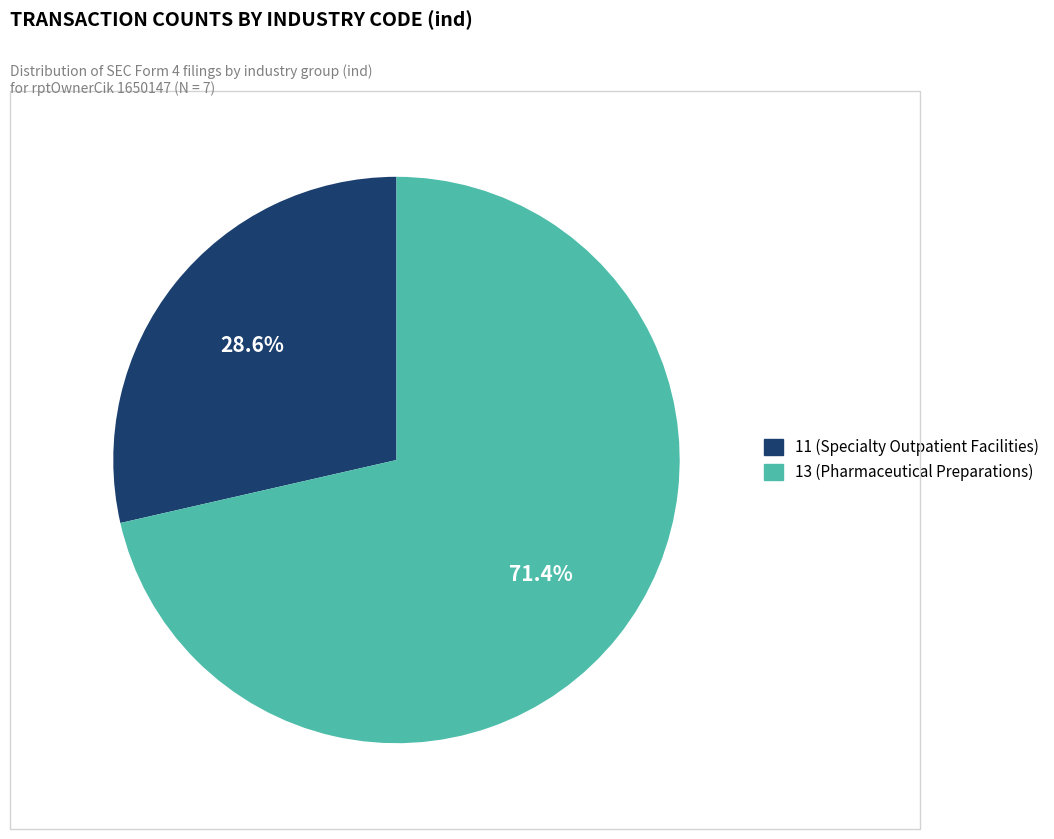

What percentage is the 13 (Pharmaceutical Preparations) slice, to the nearest percent?

71%